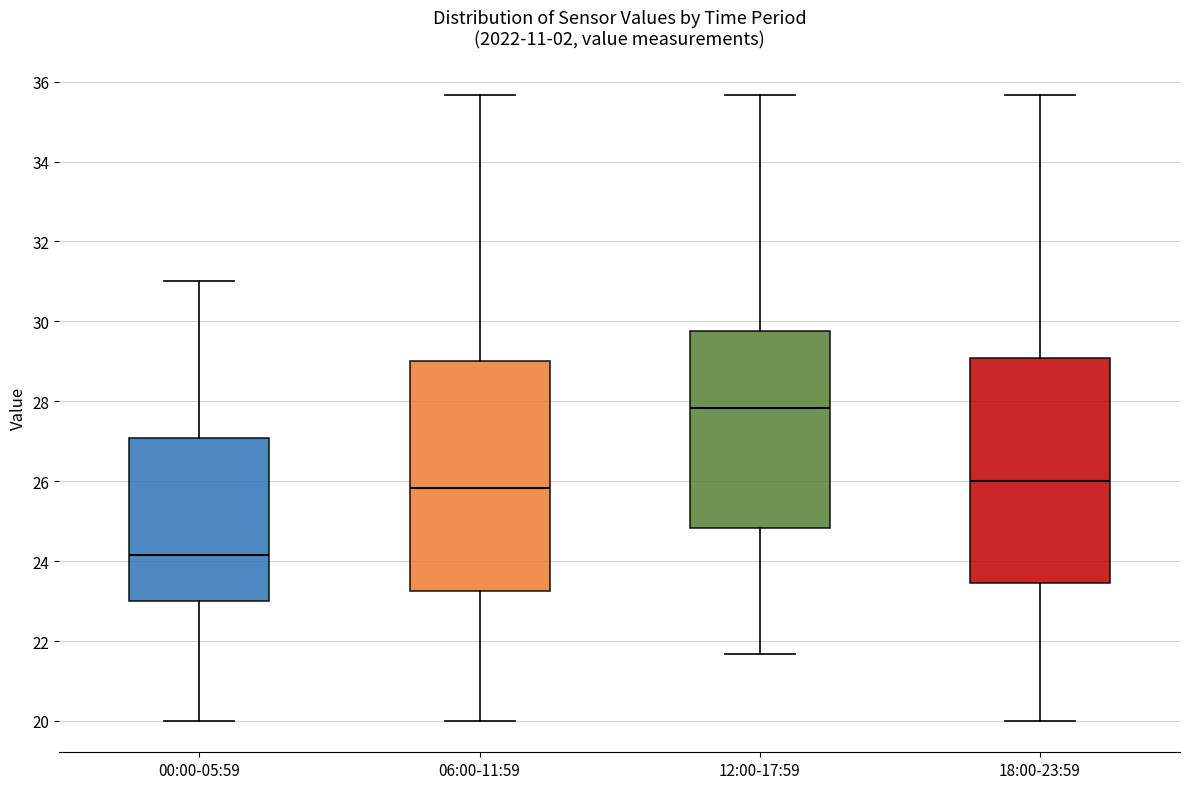

Reading left to right, read every box against the y-axis: the position of its median line, the range the box covers, and the ends of its whiskers. The values are not printed on the chart, so give them approximately, as read against the axis.

00:00-05:59: median 24.2, box 23.0 to 27.0, whiskers 20.0 to 31.0
06:00-11:59: median 25.8, box 23.2 to 29.0, whiskers 20.0 to 35.6
12:00-17:59: median 27.8, box 24.8 to 29.8, whiskers 21.6 to 35.6
18:00-23:59: median 26.0, box 23.4 to 29.0, whiskers 20.0 to 35.6